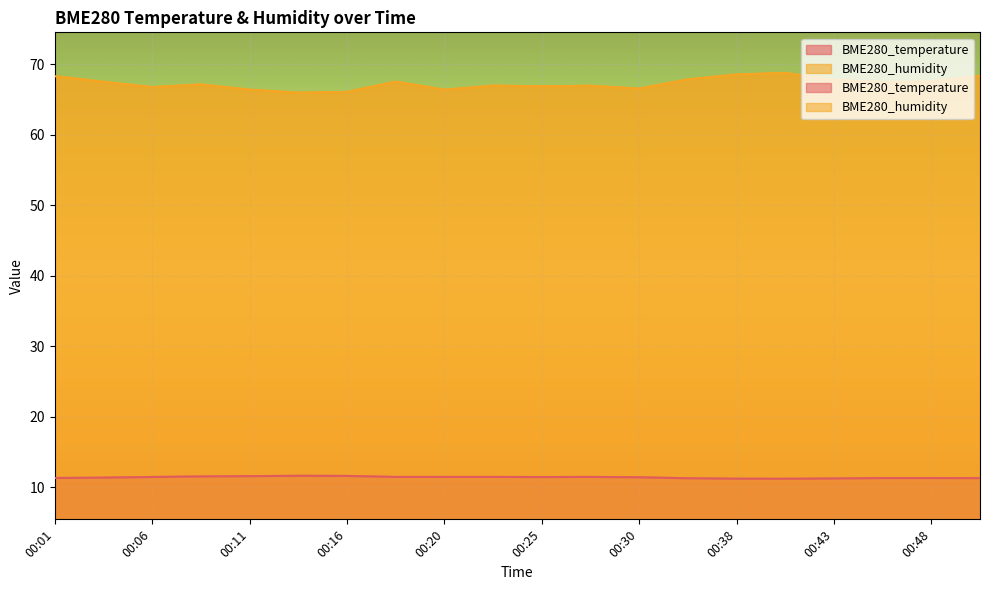

What is the minimum value shown in the chart?

11.2